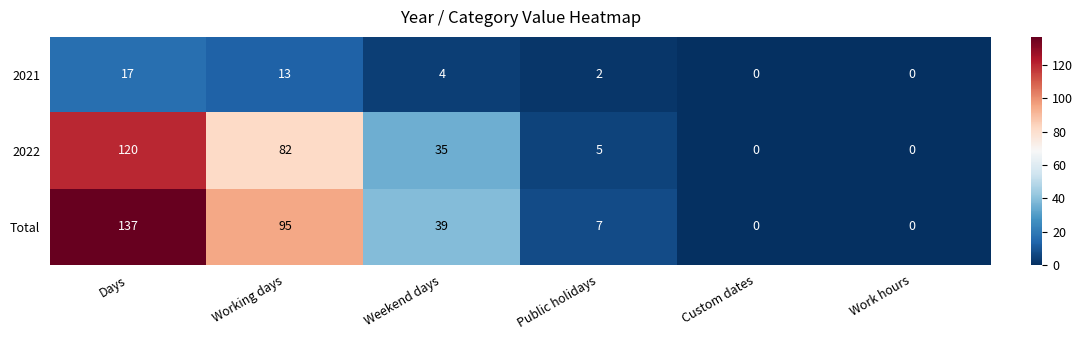

Which label corresponds to the largest value in the chart?

Days